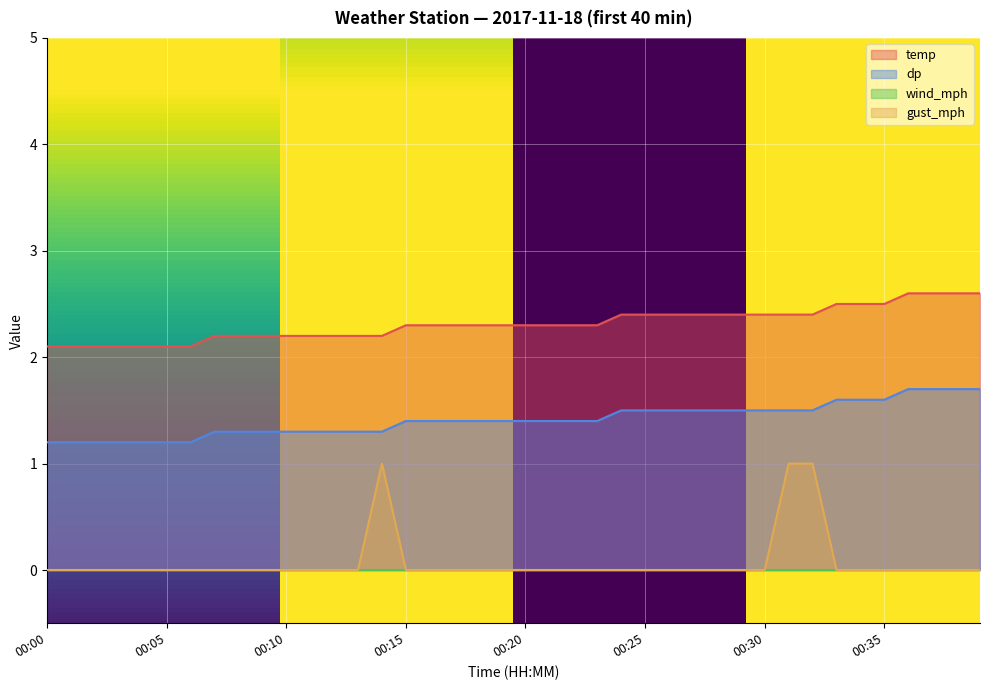

How many lines are shown in the chart?

4